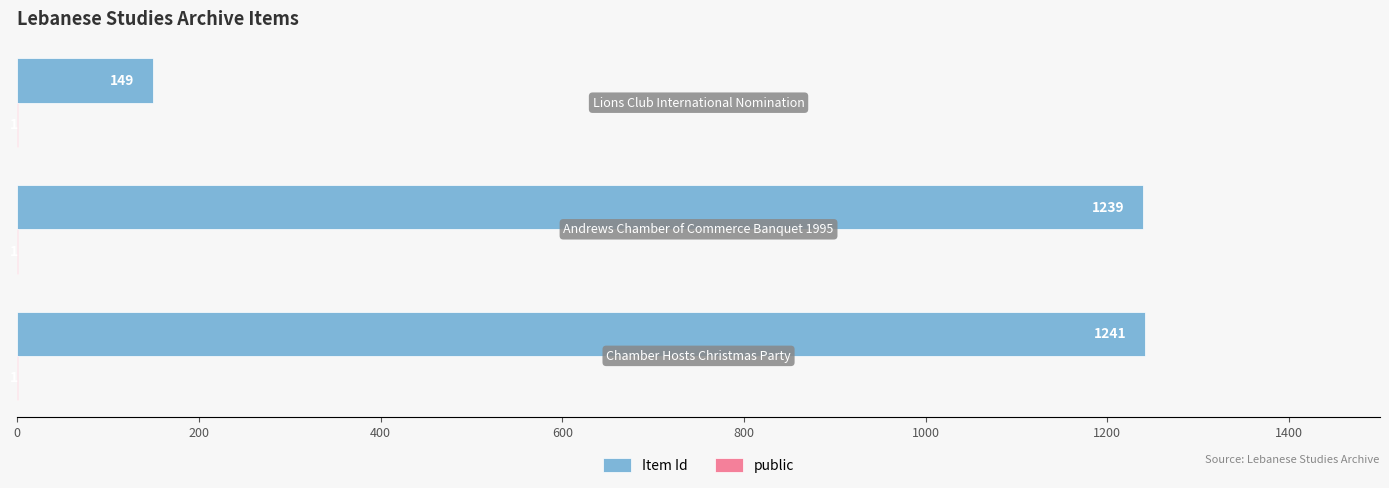

Which series has the widest spread of values?

Item Id